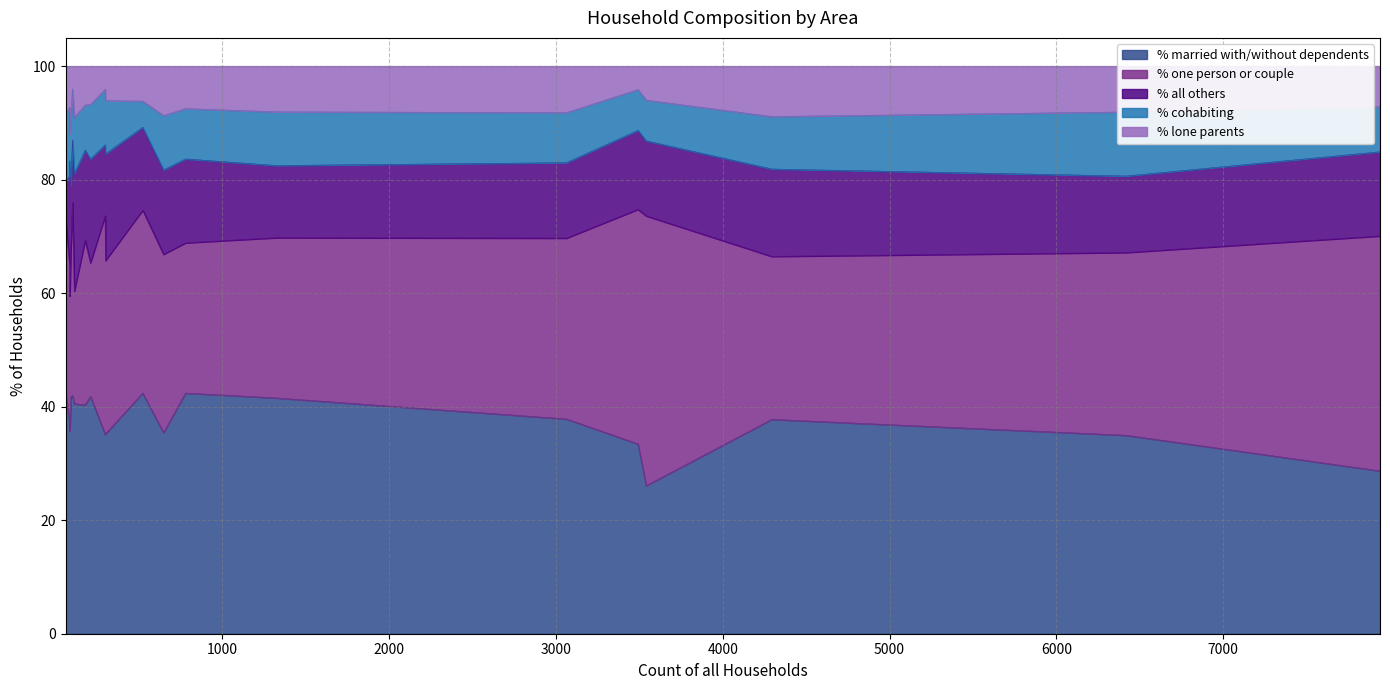

What is the lowest value of the % married with/without dependents series?

26.1